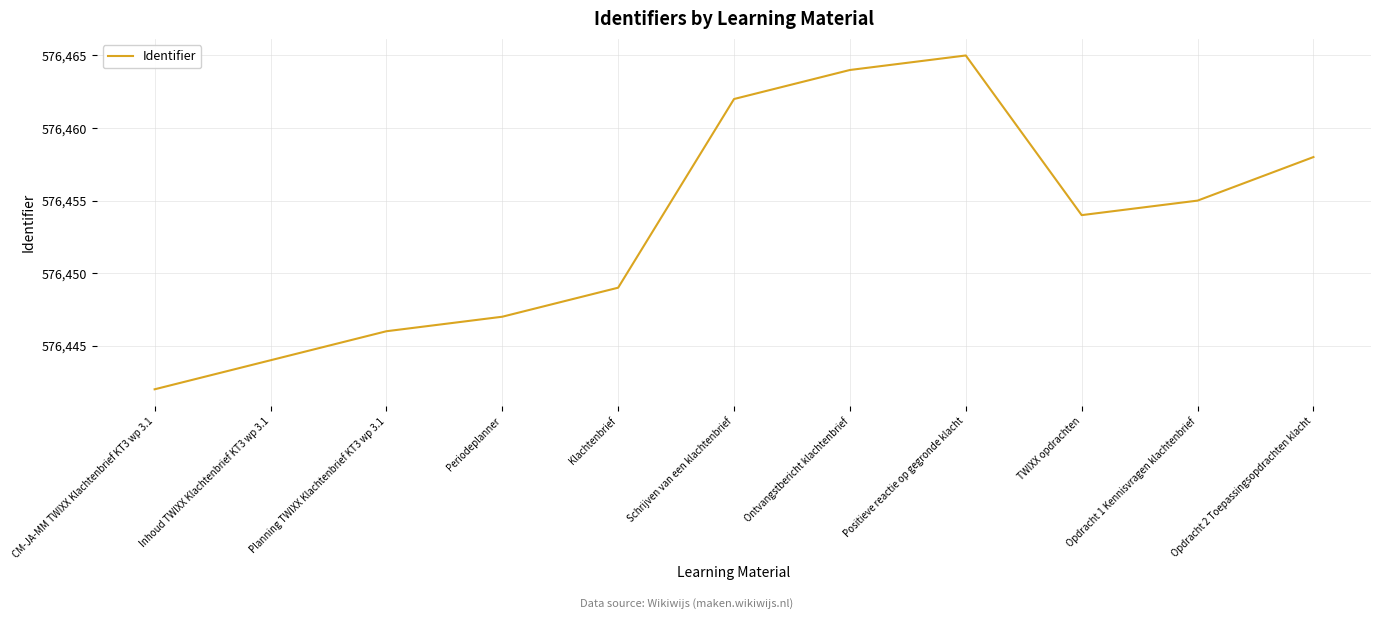

Reading right to left, transcribe all the data shown in this chart.

Opdracht 2 Toepassingsopdrachten klacht=576458	Opdracht 1 Kennisvragen klachtenbrief=576455	TWIXX opdrachten=576454	Positieve reactie op gegronde klacht=576465	Ontvangstbericht klachtenbrief=576464	Schrijven van een klachtenbrief=576462	Klachtenbrief=576449	Periodeplanner=576447	Planning TWIXX Klachtenbrief KT3 wp 3.1=576446	Inhoud TWIXX Klachtenbrief KT3 wp 3.1=576444	CM-JA-MM TWIXX Klachtenbrief KT3 wp 3.1=576442